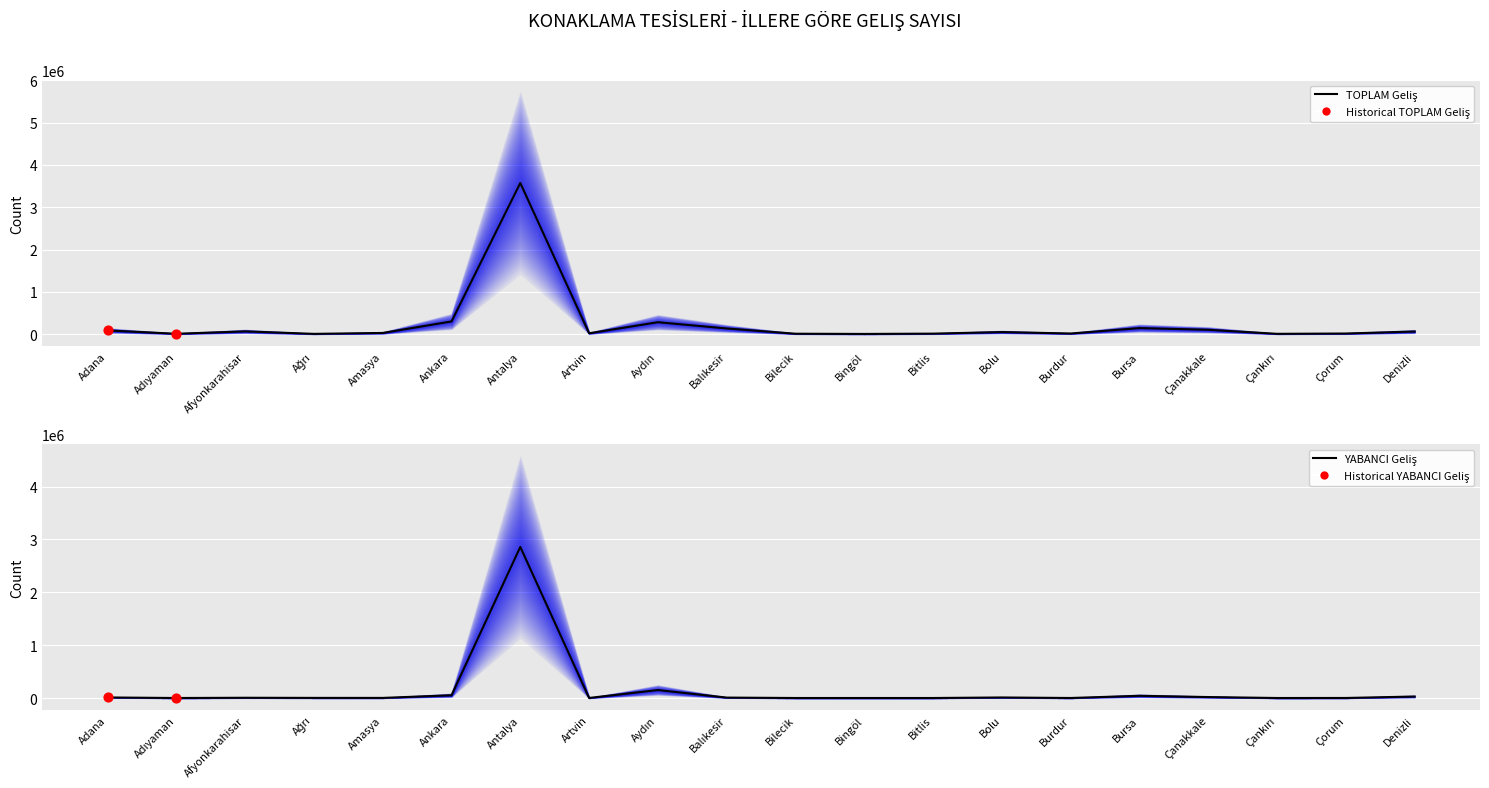

Which series has the largest total across all categories?

TOPLAM Geliş